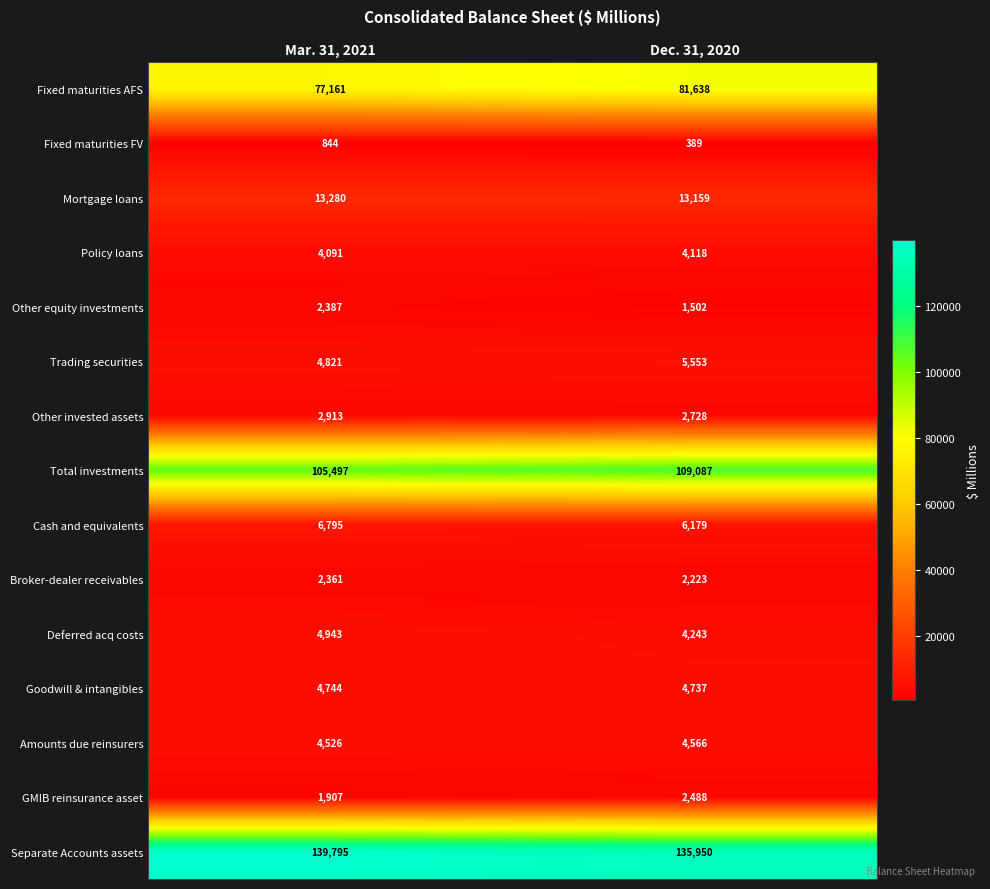

What is the sum of all Mortgage loans values?

26439